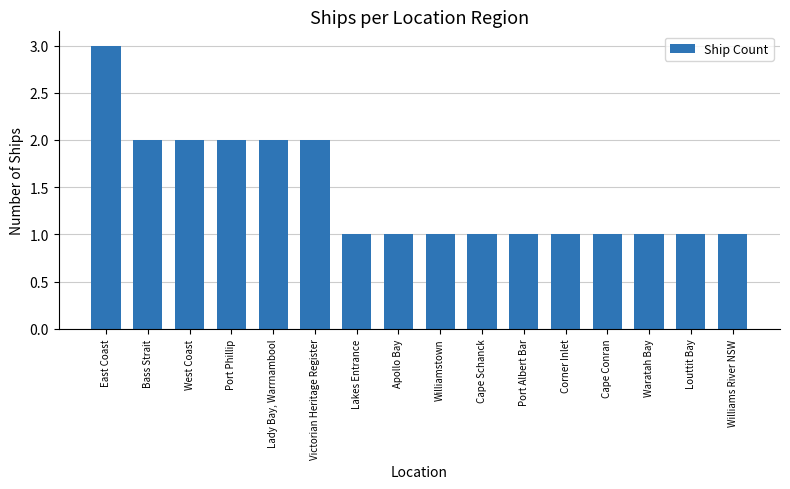

What is the ratio of the value at Corner Inlet to the value at Lakes Entrance?

1.0